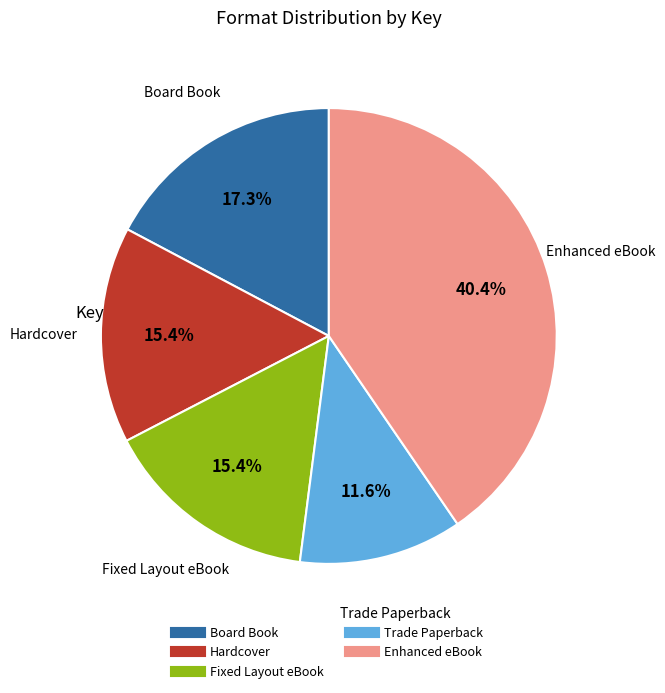

Which slice is the smallest?

Trade Paperback